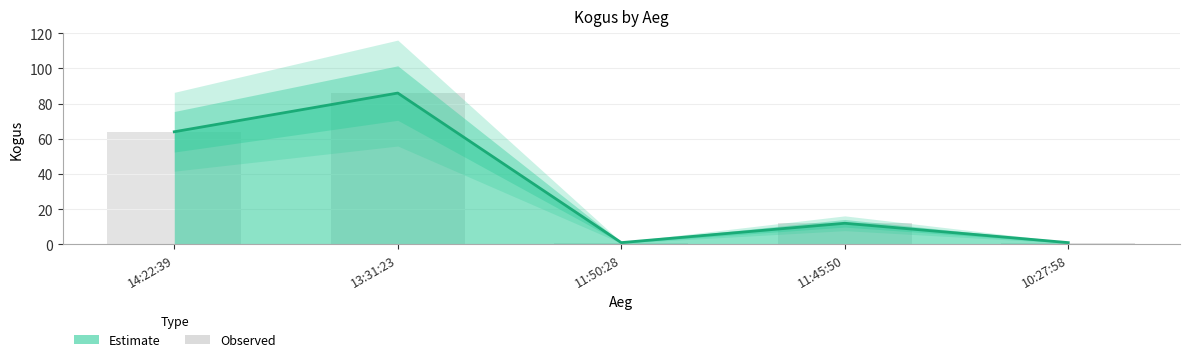

Are the bars horizontal?

No